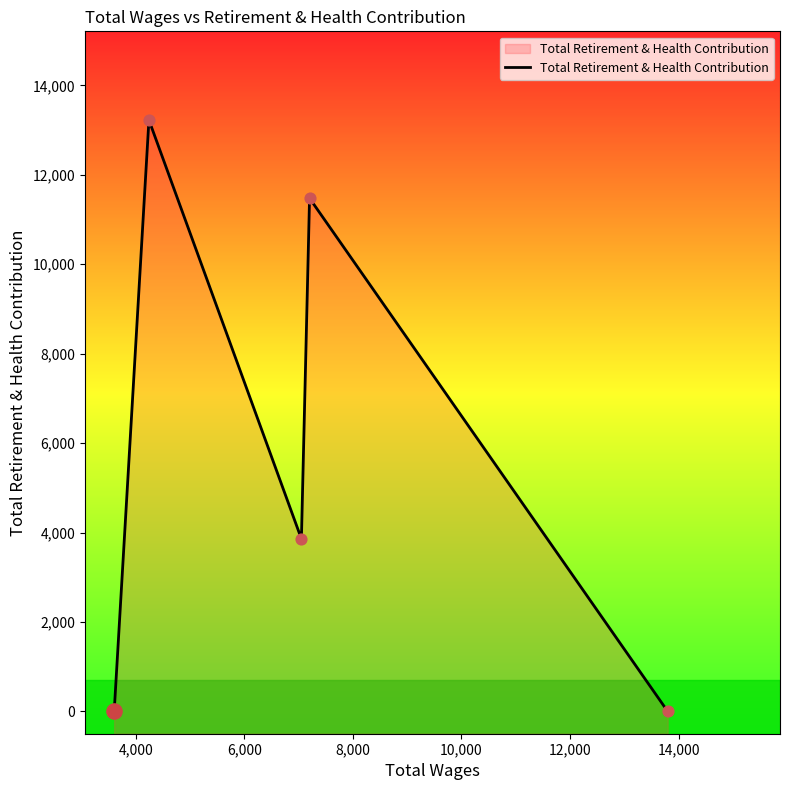

Approximately how many times larger is the value at 8,000 compared to 6,000?

3.0